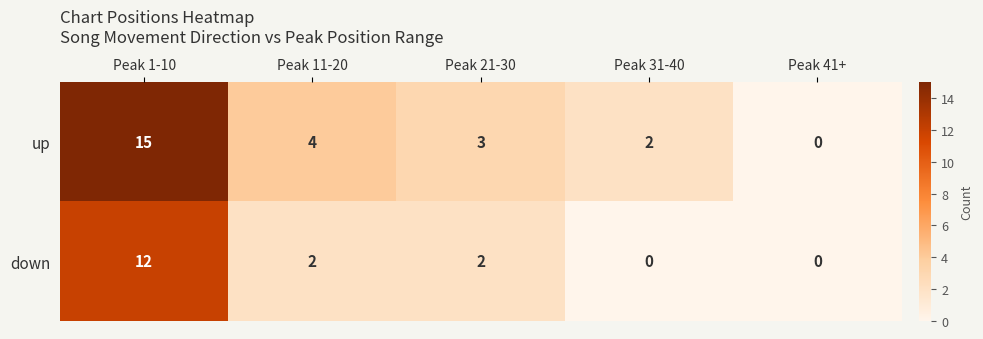

Reading left to right, transcribe all the data shown in this chart.

up: 15	4	3	2	0
down: 12	2	2	0	0